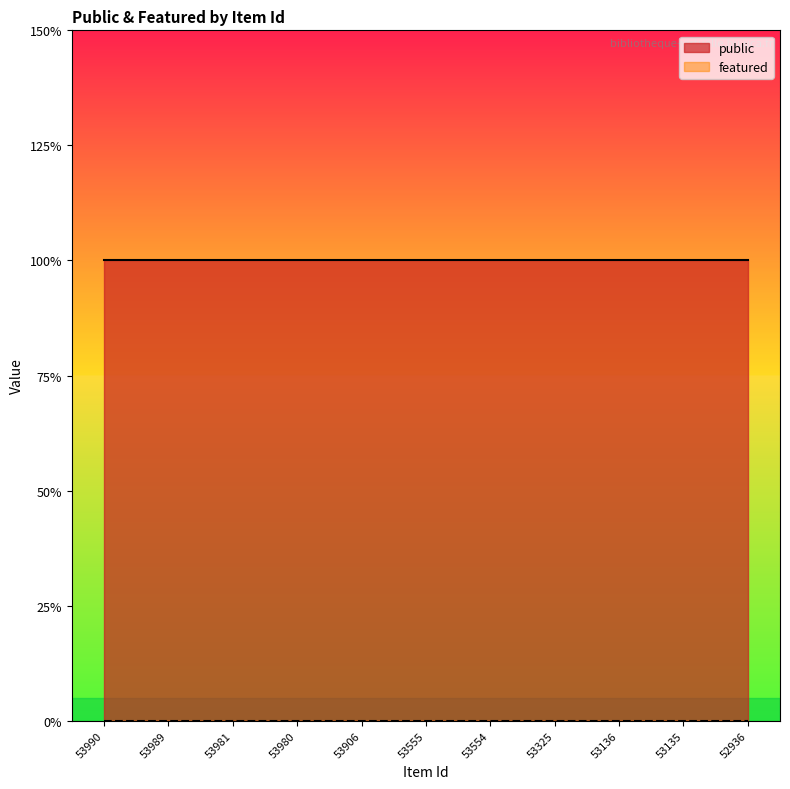

Reading left to right, extract all data points from this chart.

public: 53990=1	53989=1	53981=1	53980=1	53906=1	53555=1	53554=1	53325=1	53136=1	53135=1	52936=1
featured: 53990=0	53989=0	53981=0	53980=0	53906=0	53555=0	53554=0	53325=0	53136=0	53135=0	52936=0